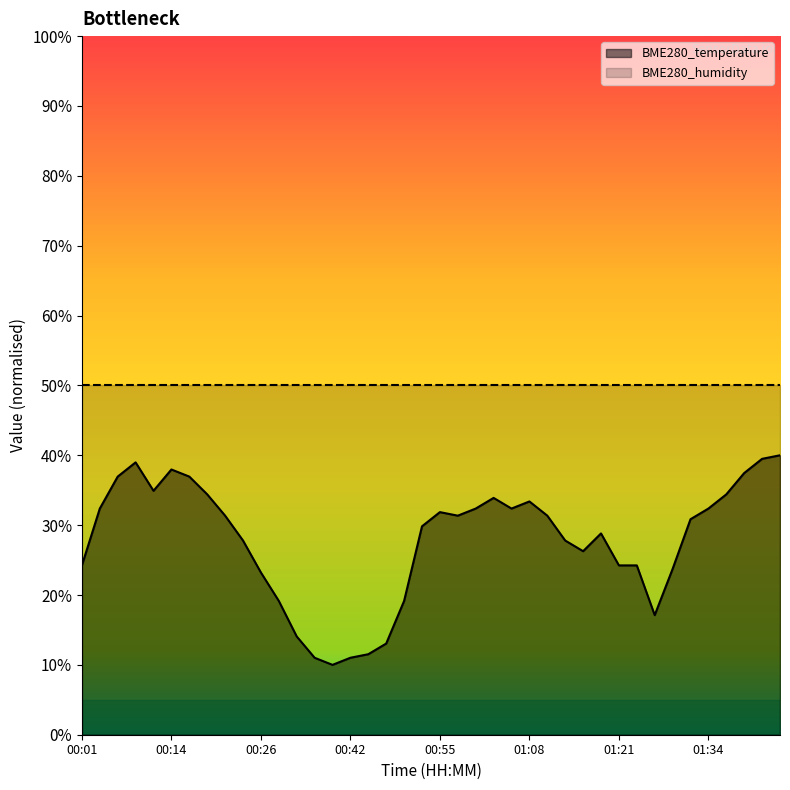

Rank the categories by value from highest to lowest.

01:45, 01:42, 00:09, 00:14, 01:40, 00:07, 00:16, 00:12, 00:19, 01:37, 01:03, 01:08, 00:04, 01:00, 01:05, 01:34, 00:55, 00:21, 00:58, 01:10, 01:32, 00:53, 01:18, 00:24, 01:13, 01:15, 00:01, 01:21, 01:24, 01:29, 00:26, 00:29, 00:50, 01:27, 00:34, 00:48, 00:45, 00:37, 00:42, 00:39